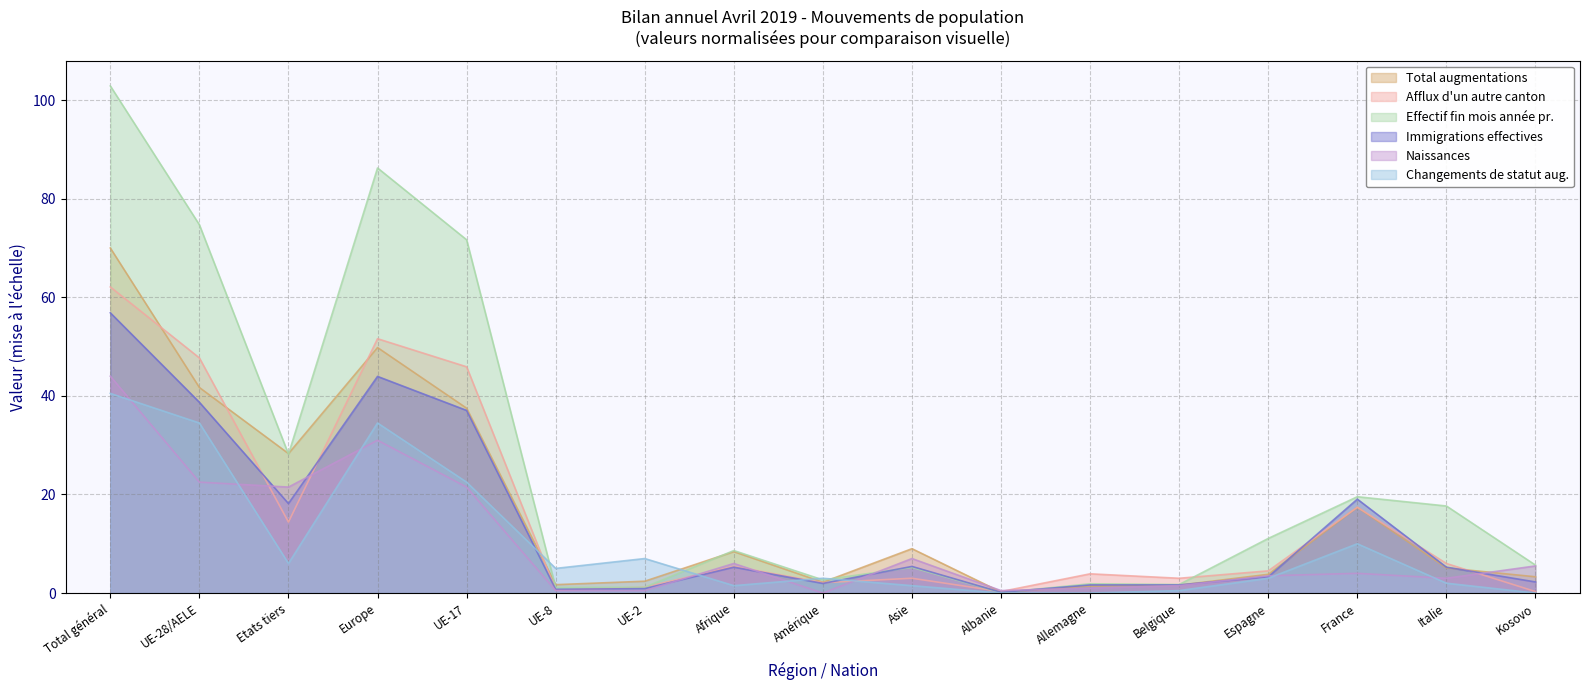

At which label does Effectif fin mois année pr. first exceed 8?

Total général